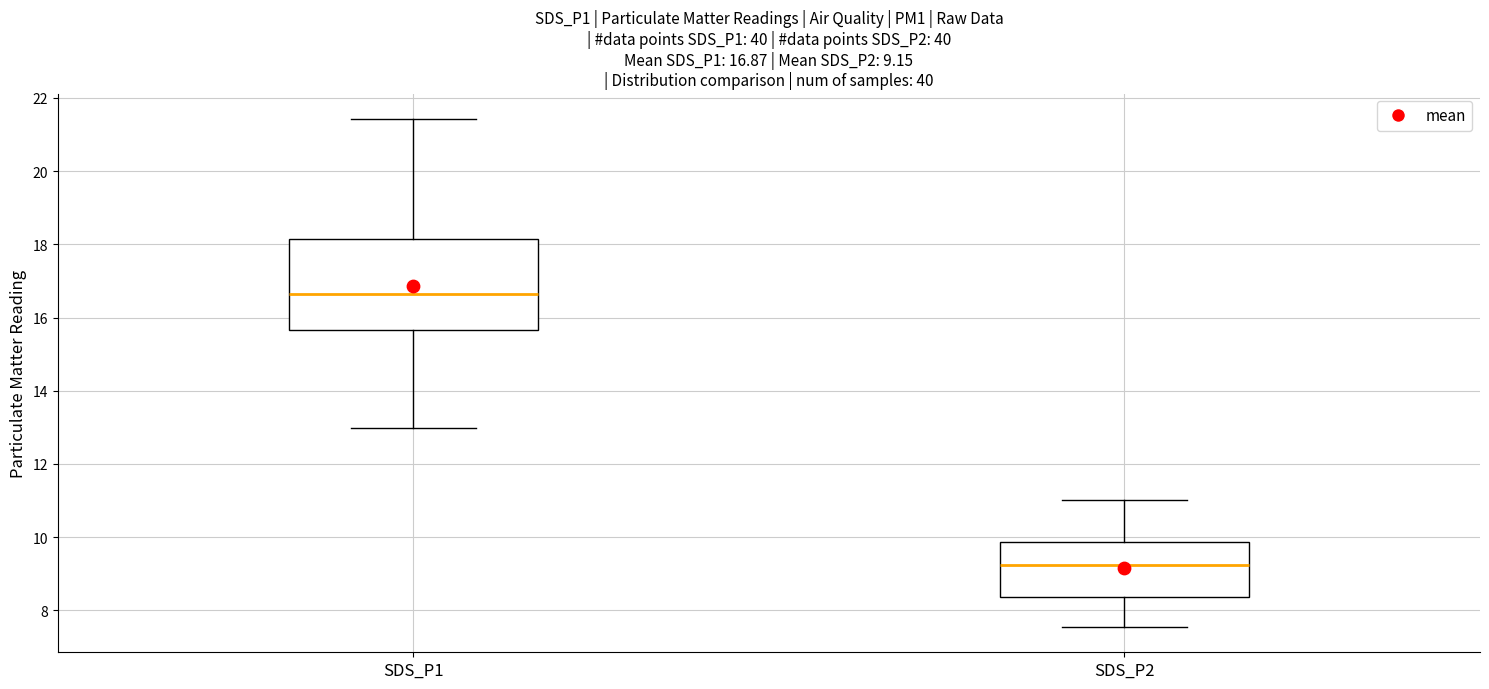

Comparing the boxes themselves (not the whiskers), which one is the tallest?

SDS_P1